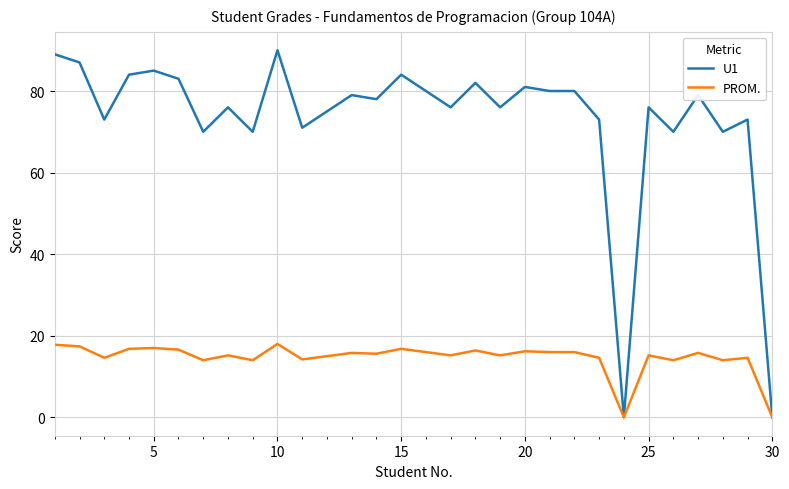

Which series has the largest range (max minus min)?

U1